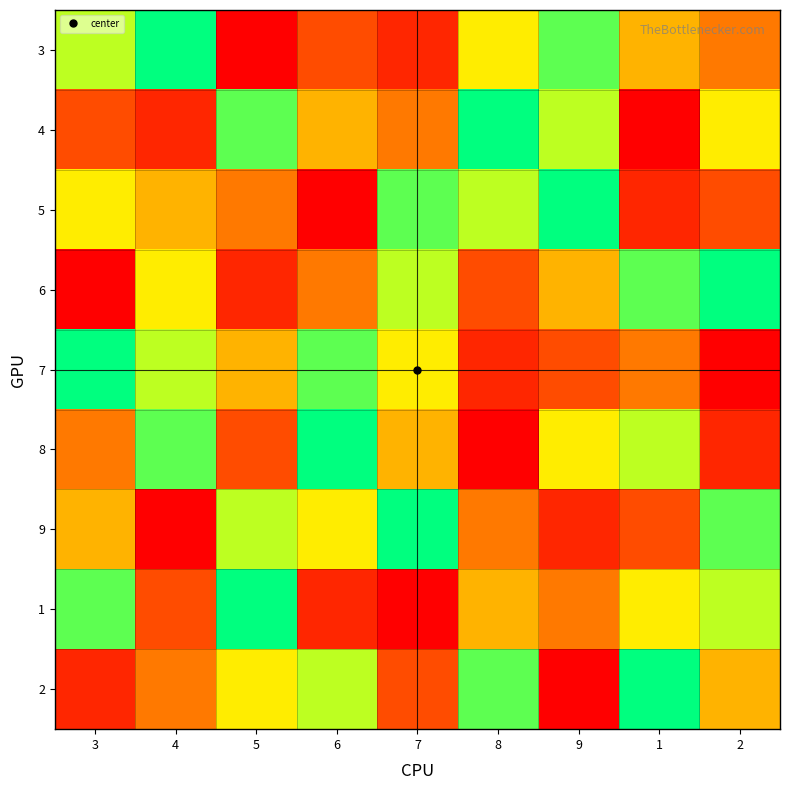

What is the smallest value displayed?

1